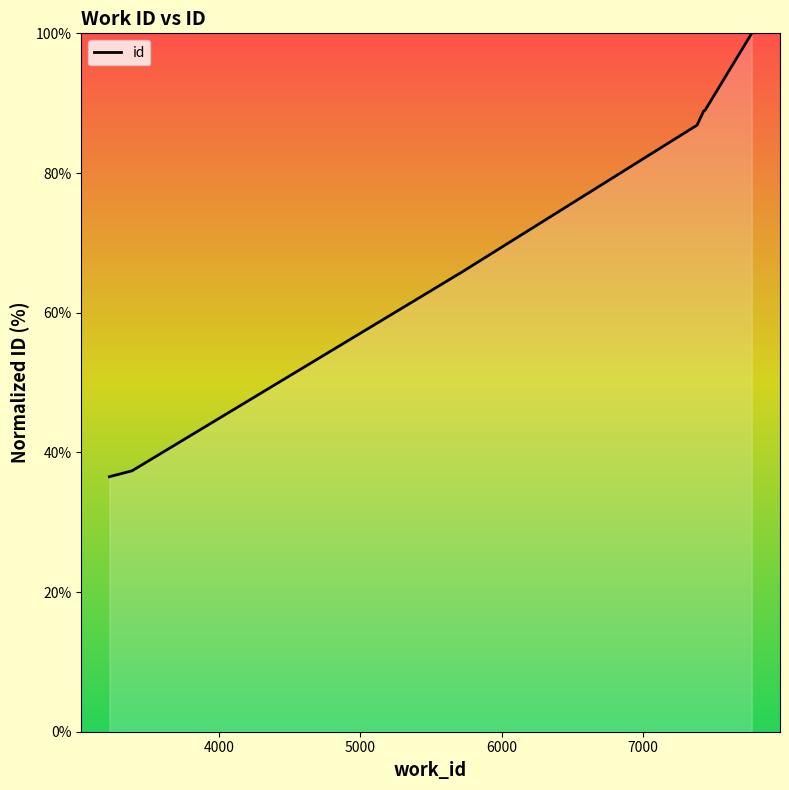

What is the greatest value displayed?

100.0